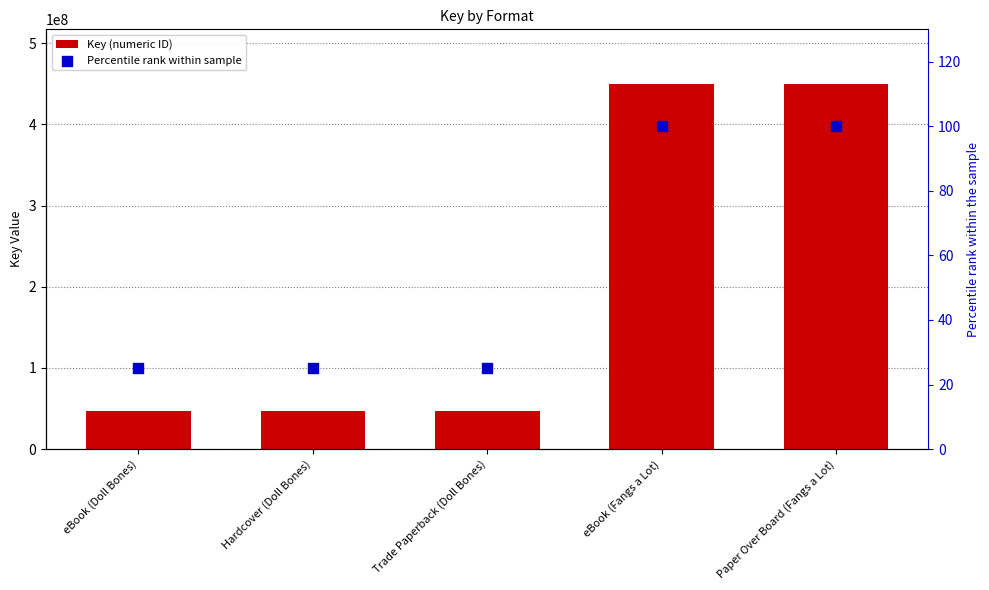

Which series reaches the maximum Y coordinate?

Key (numeric ID)